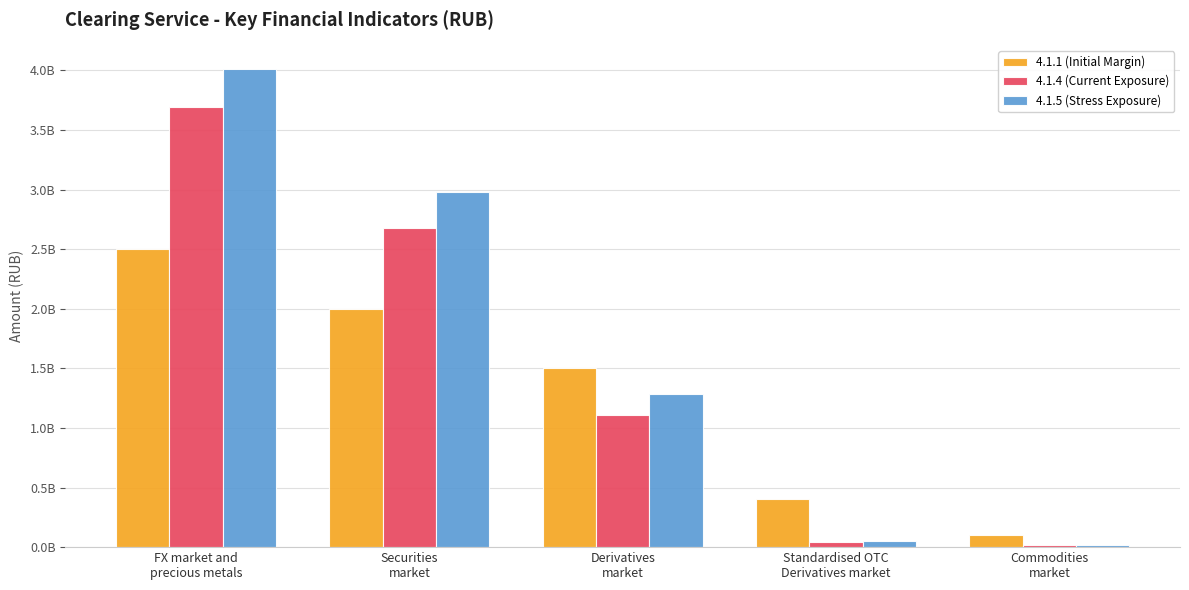

Which series has the widest spread of values?

4.1.5 (Stress Exposure)